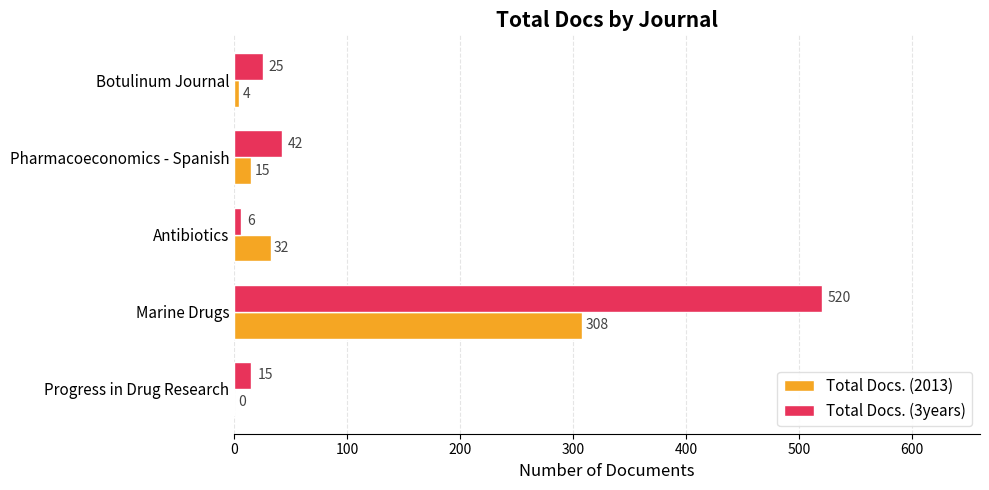

What is the sum of the Total Docs. (3years) values at Antibiotics and Progress in Drug Research?

21